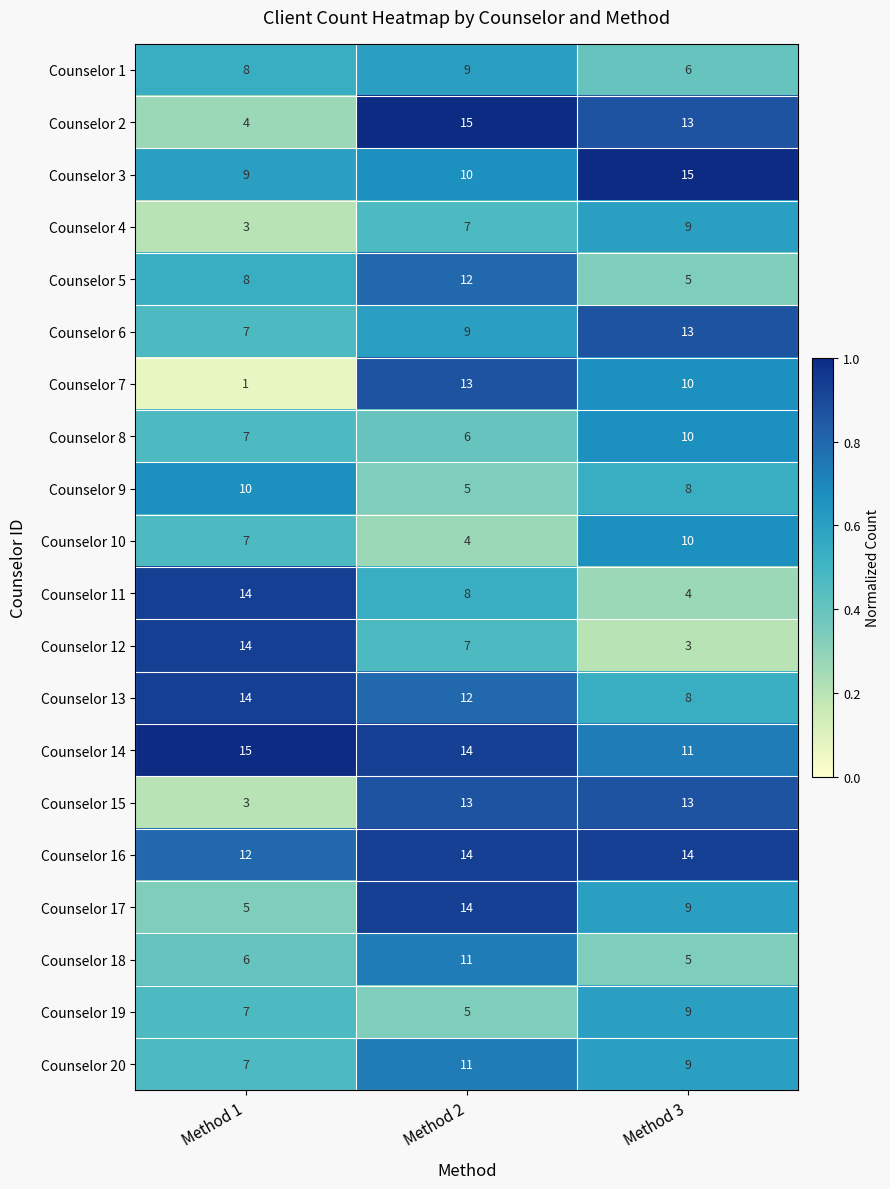

Count the Counselor 4 values in the range 3 to 9.

3